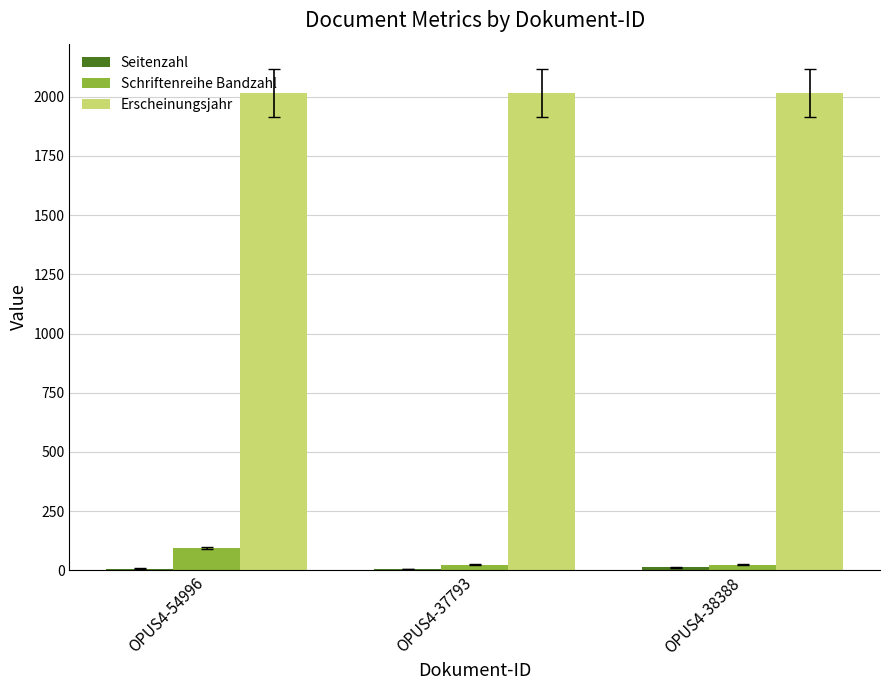

Which category has the highest value in the Schriftenreihe Bandzahl series?

OPUS4-54996